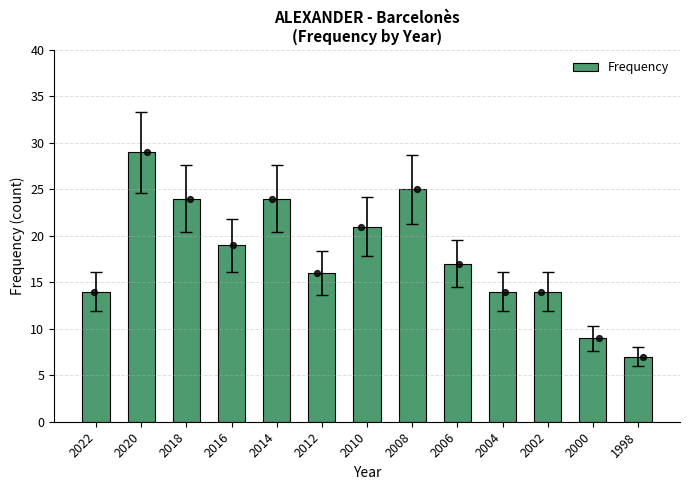

Between 2004 and 2022, which is larger?

2004